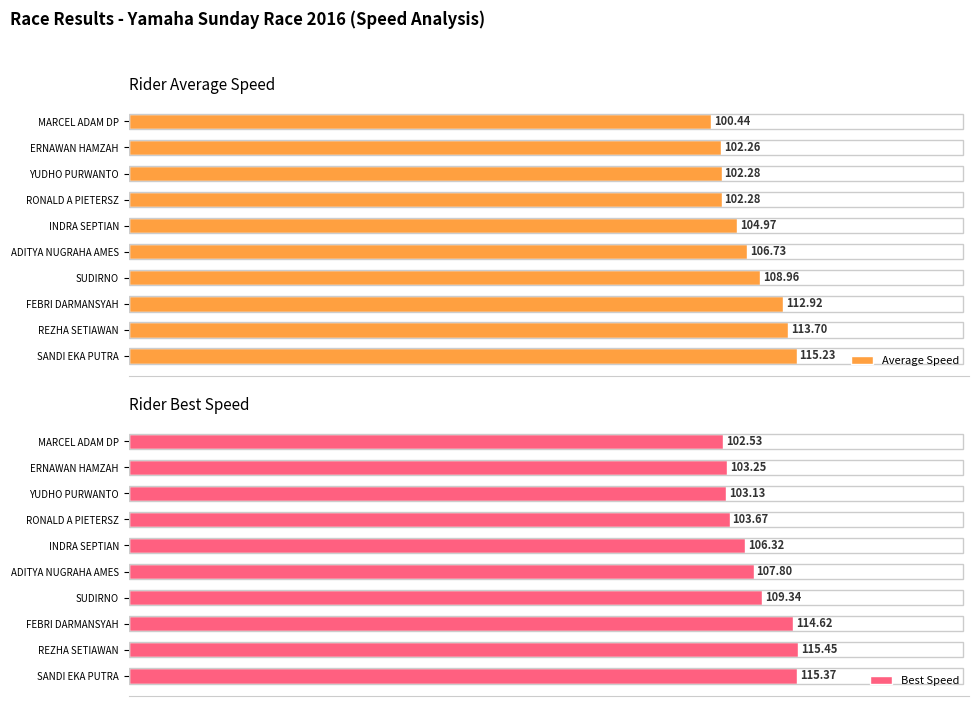

At which label is Average Speed closest to 107?

ADITYA NUGRAHA AMES